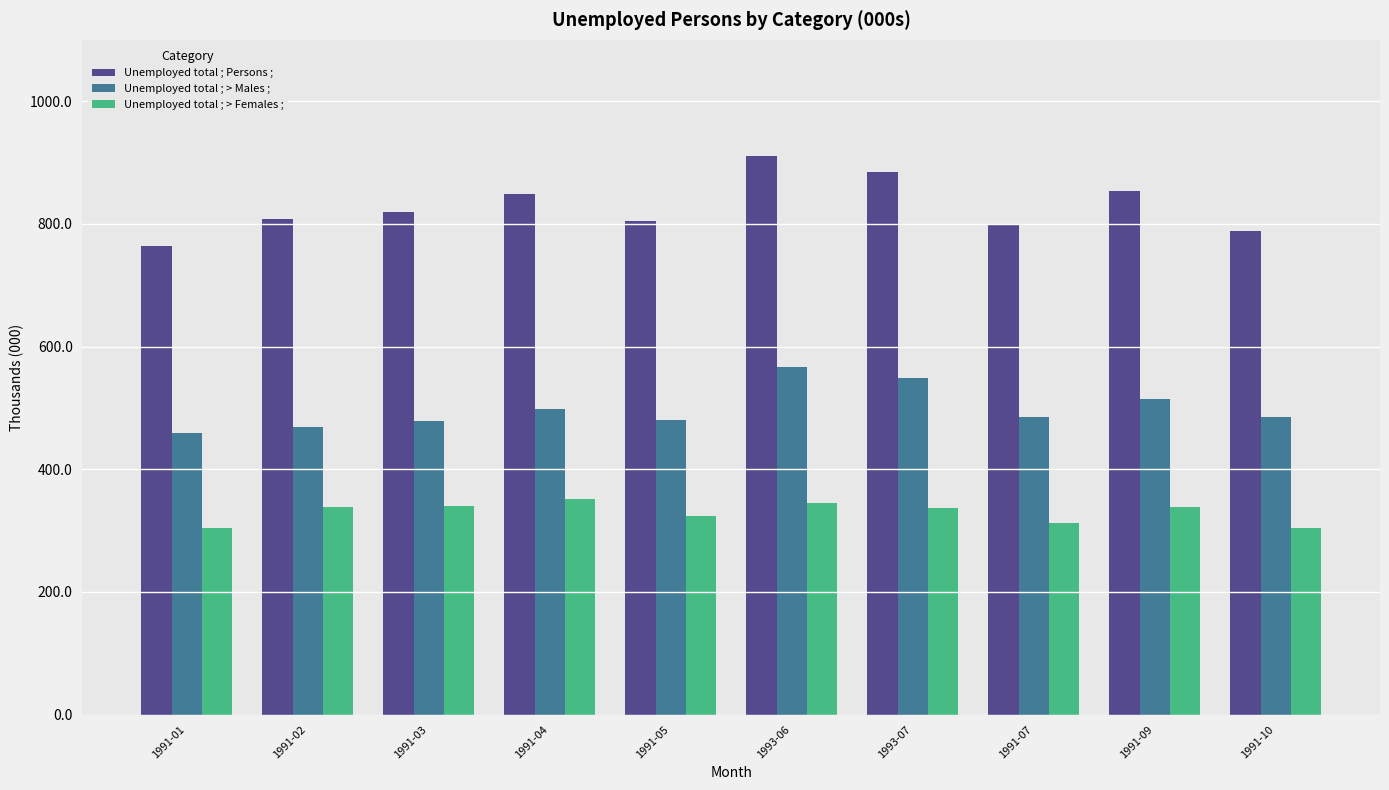

How many values in the Unemployed total ; Persons ; series are below 818?

5